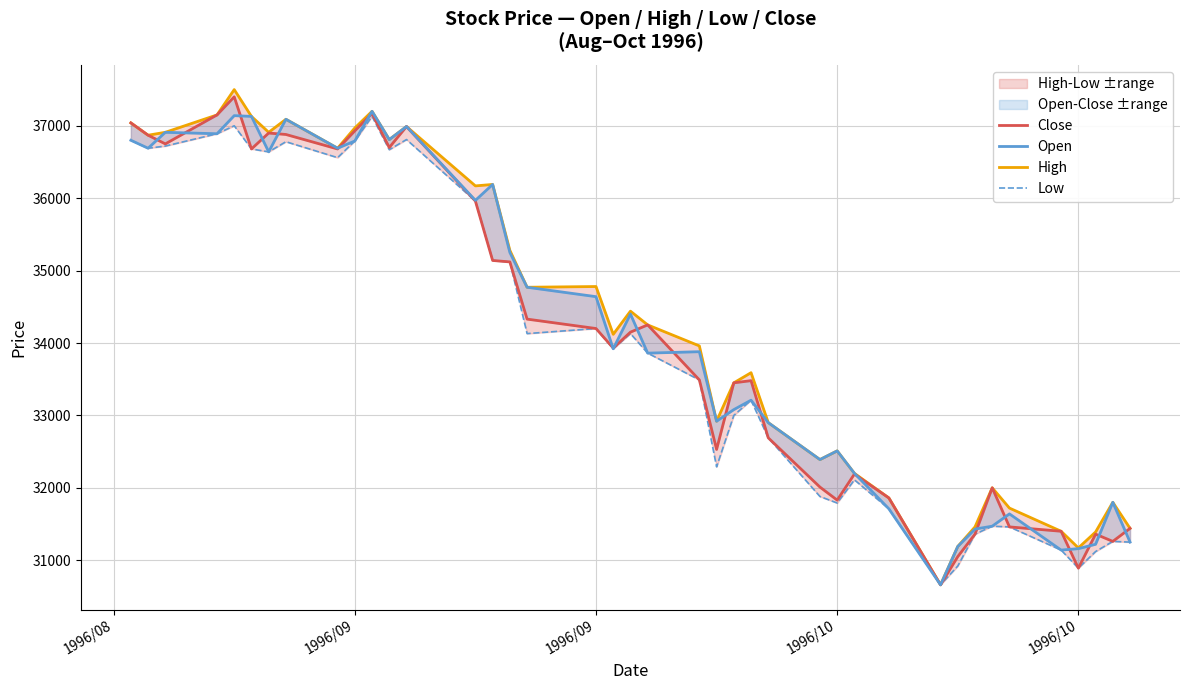

How many interior local peaks does the Open series have?

12